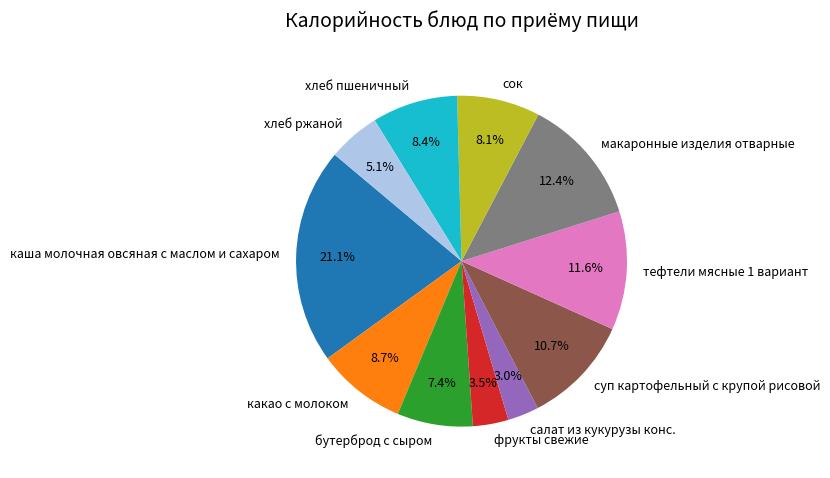

Which slice is the largest?

каша молочная овсяная с маслом и сахаром